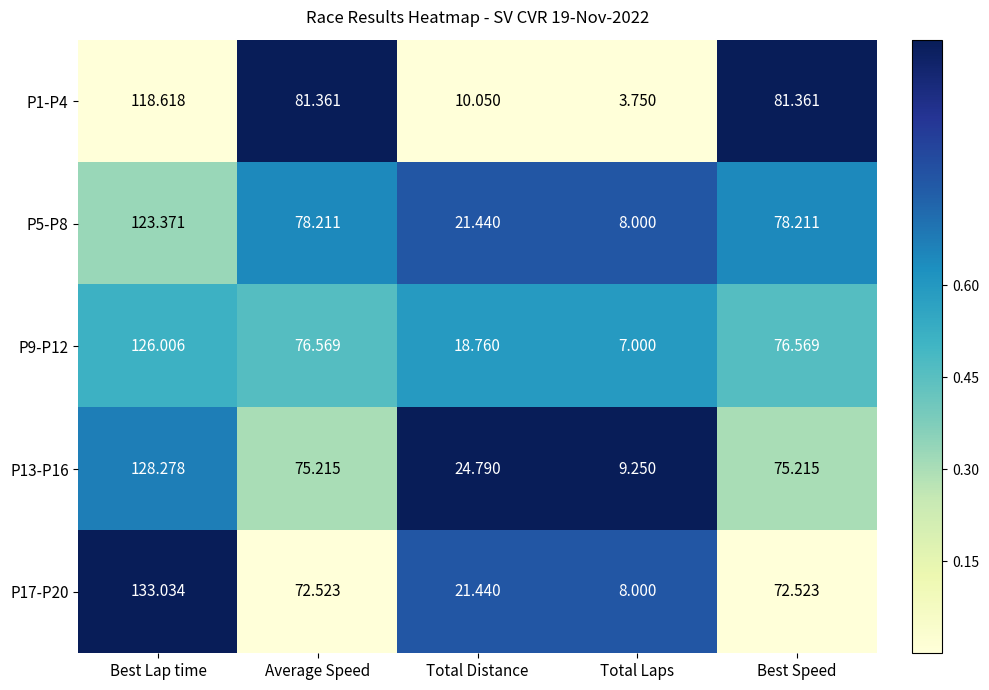

Is the value of P9-P12 at Best Lap time greater than the value of P13-P16 at Total Distance?

Yes